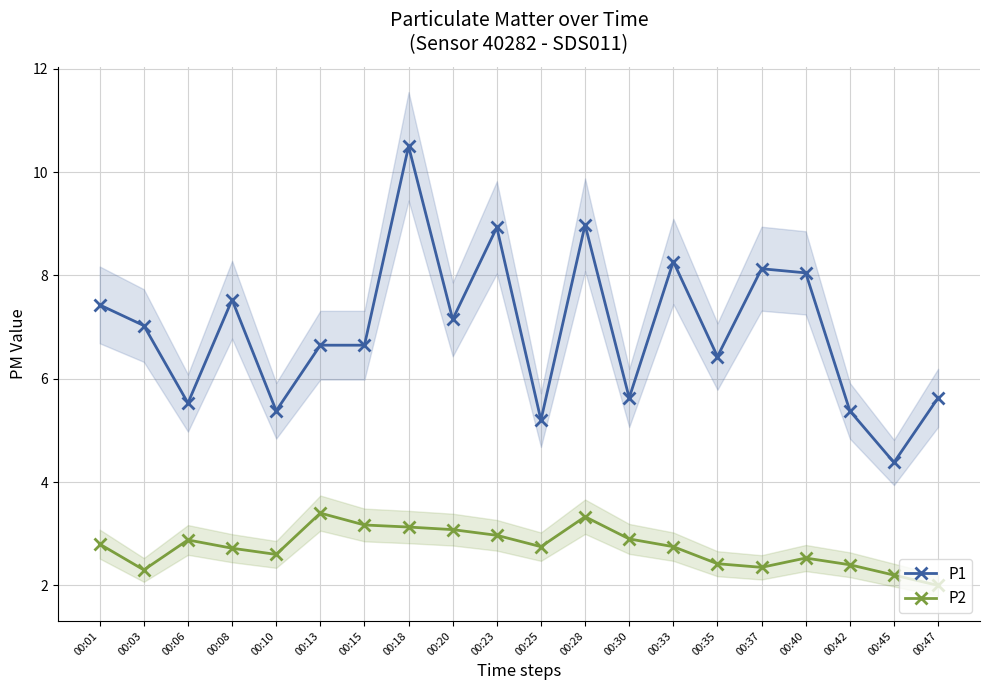

True or false: P1 and P2 cross at least once.

False